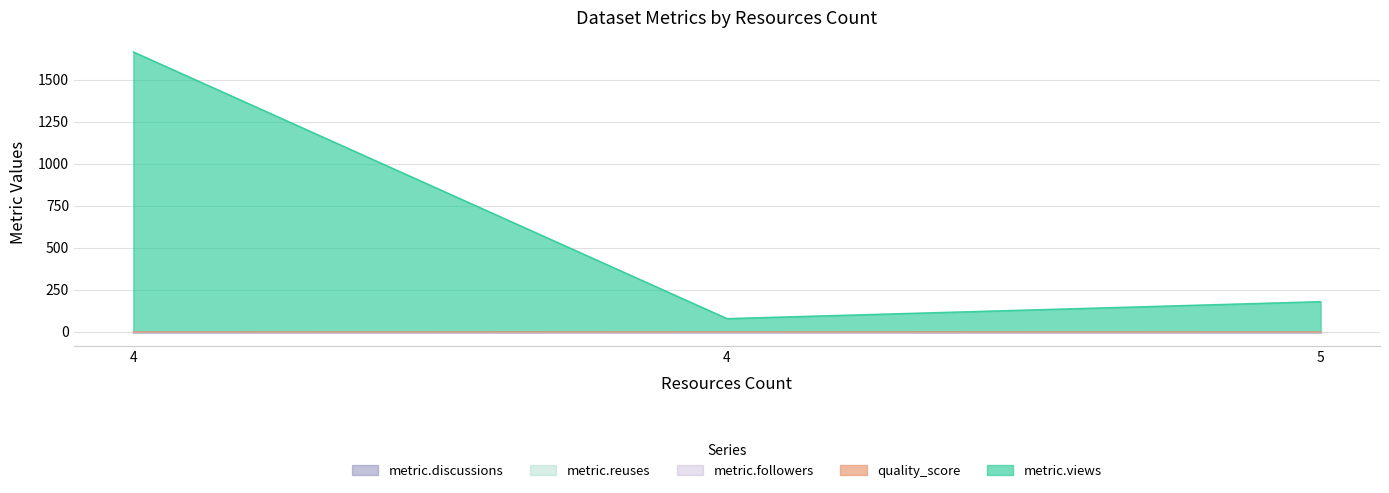

What is the difference between the quality_score values at 4 and 4?

0.2